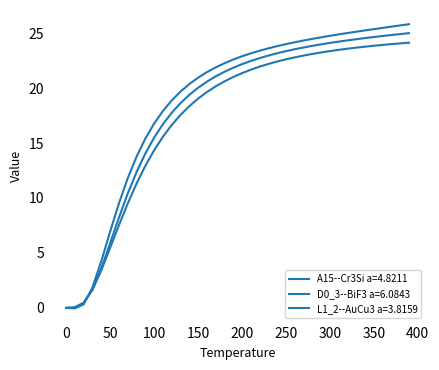

What is the difference between the second highest and minimum values in the L1_2--AuCu3 a=3.8159 series?

25.7